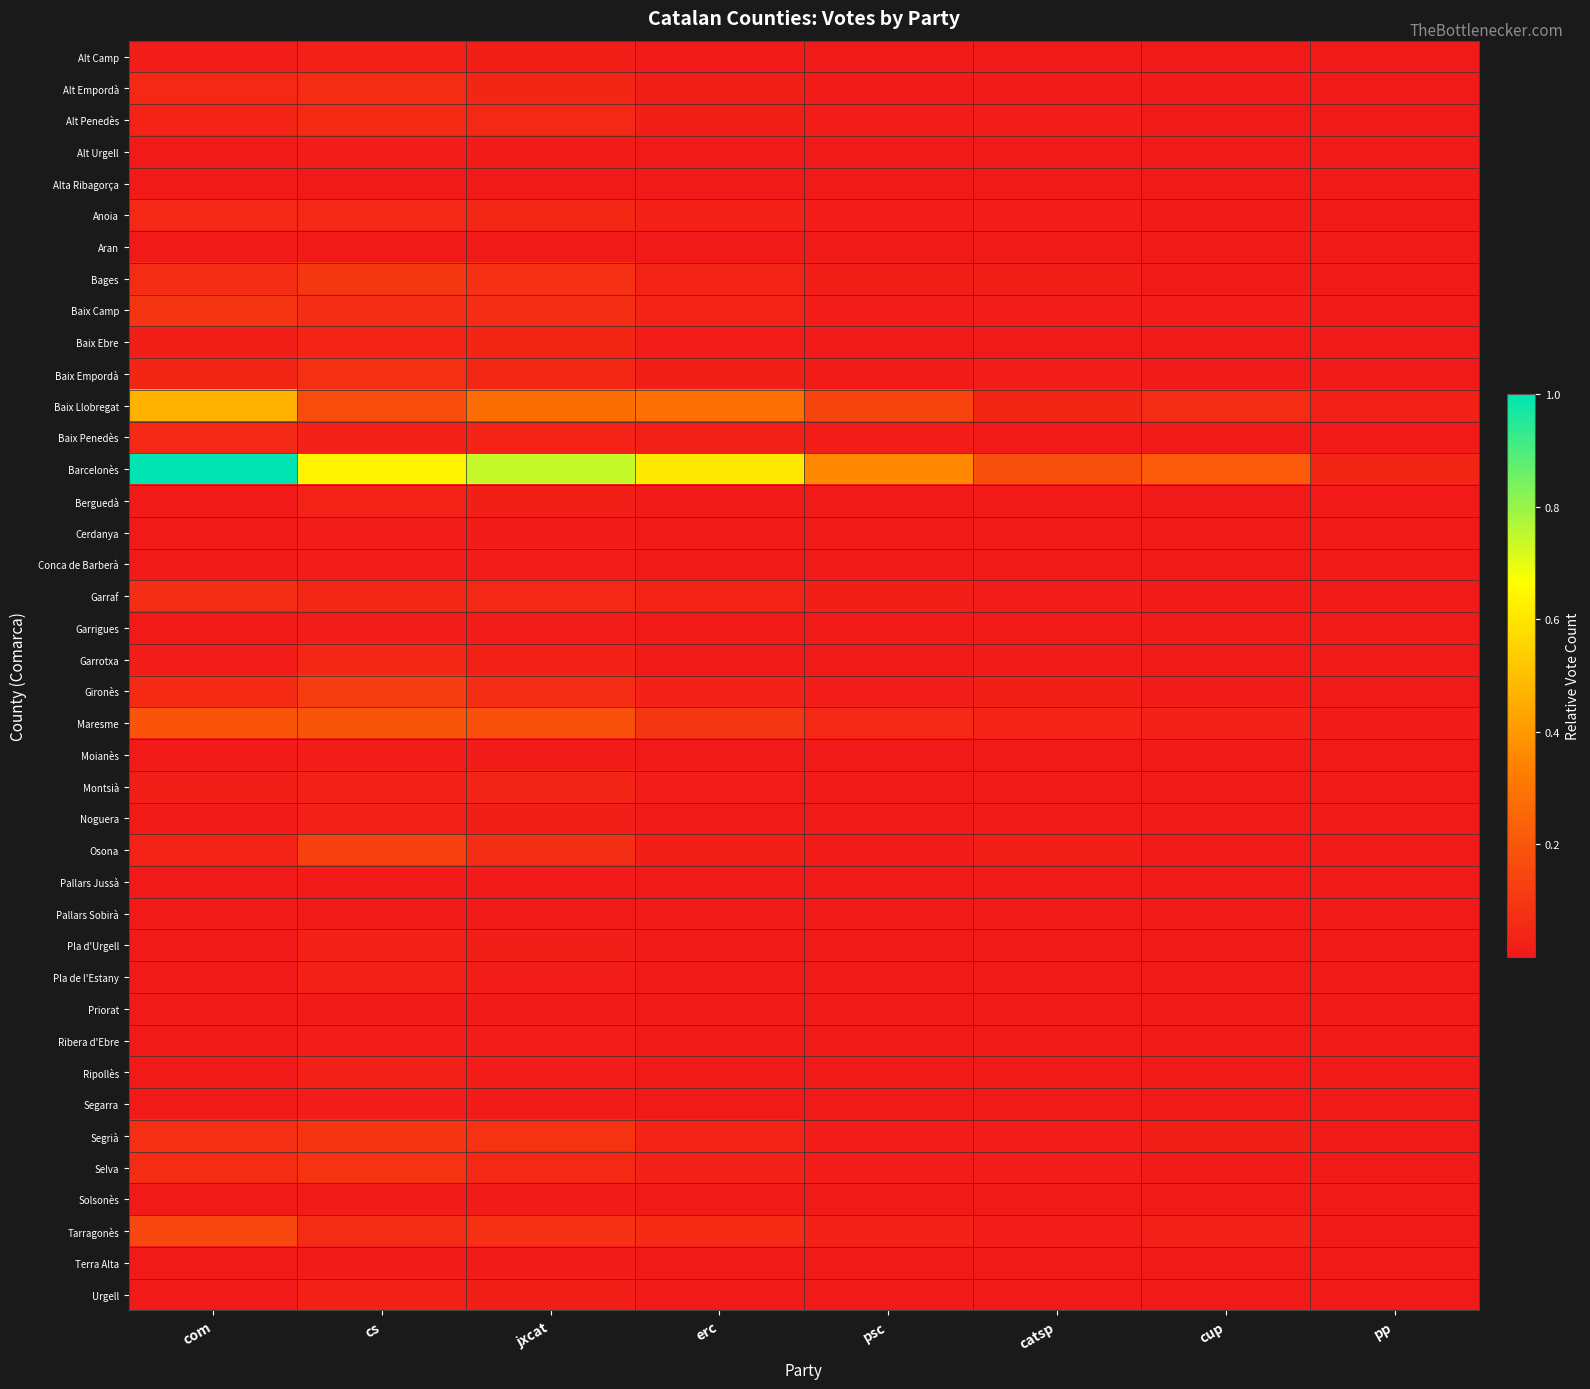

What is the spread (max minus min) of values at catsp?

0.2